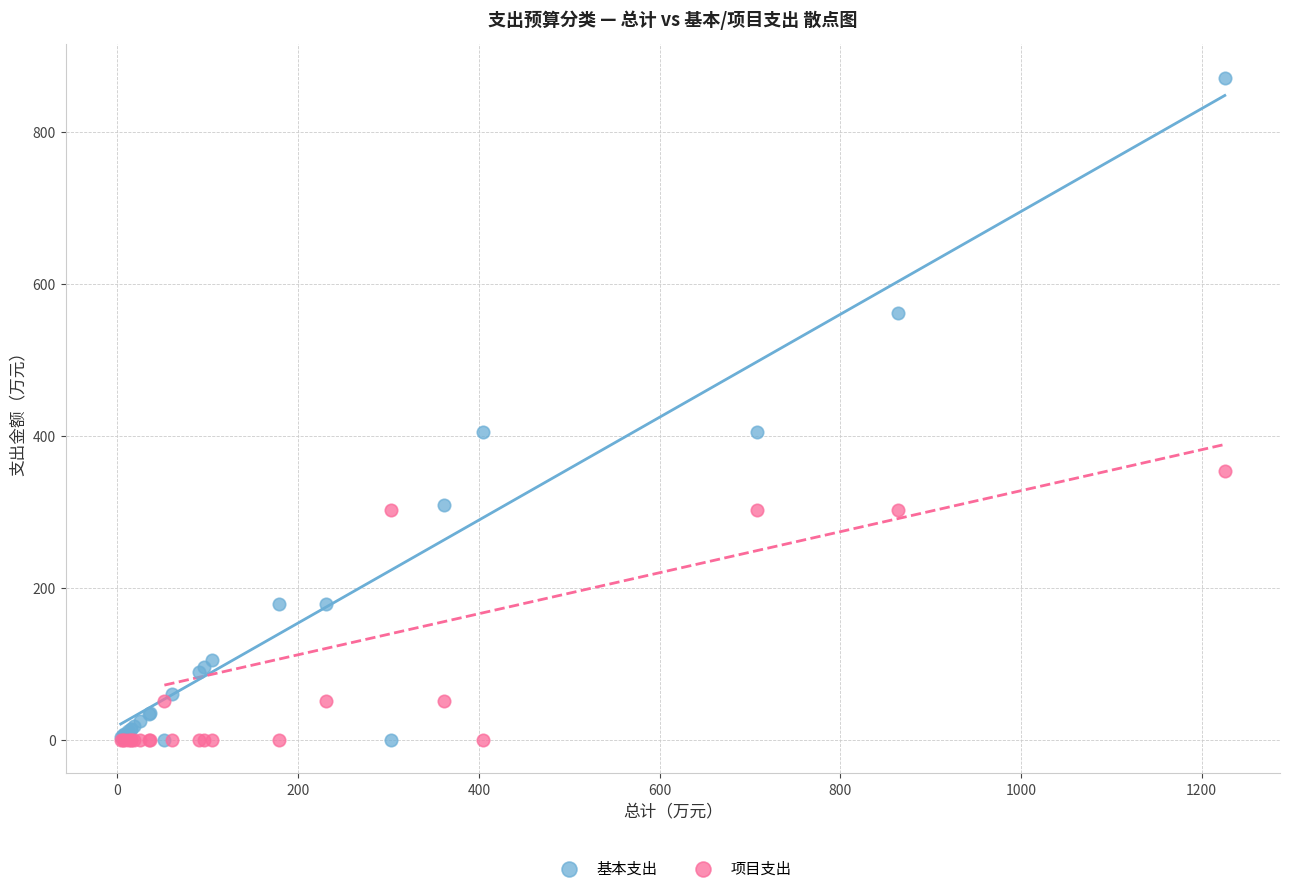

Which series has the largest Y range (max minus min)?

基本支出